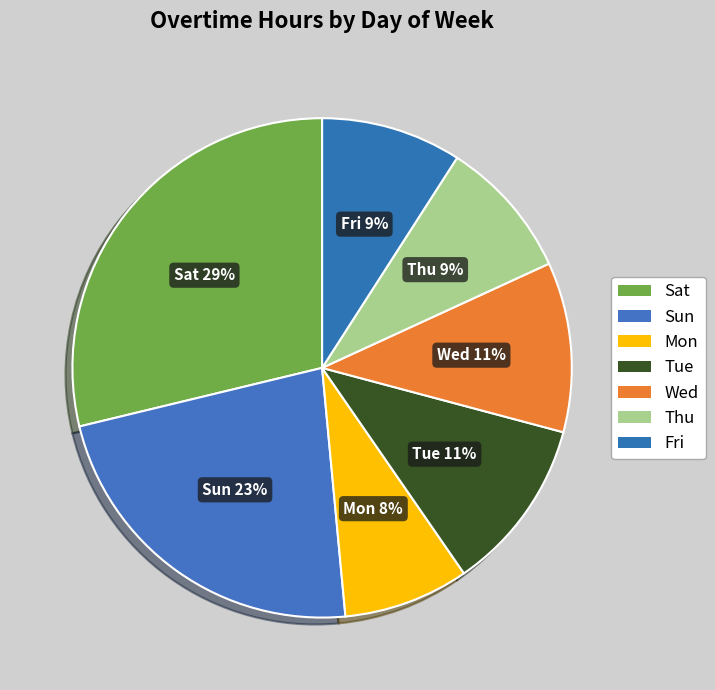

What is the smallest slice in the pie chart?

Mon